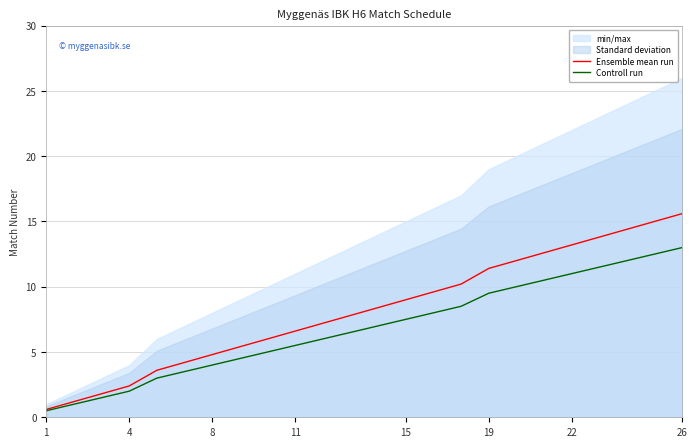

How many data points in Ensemble mean run are above 8?

12